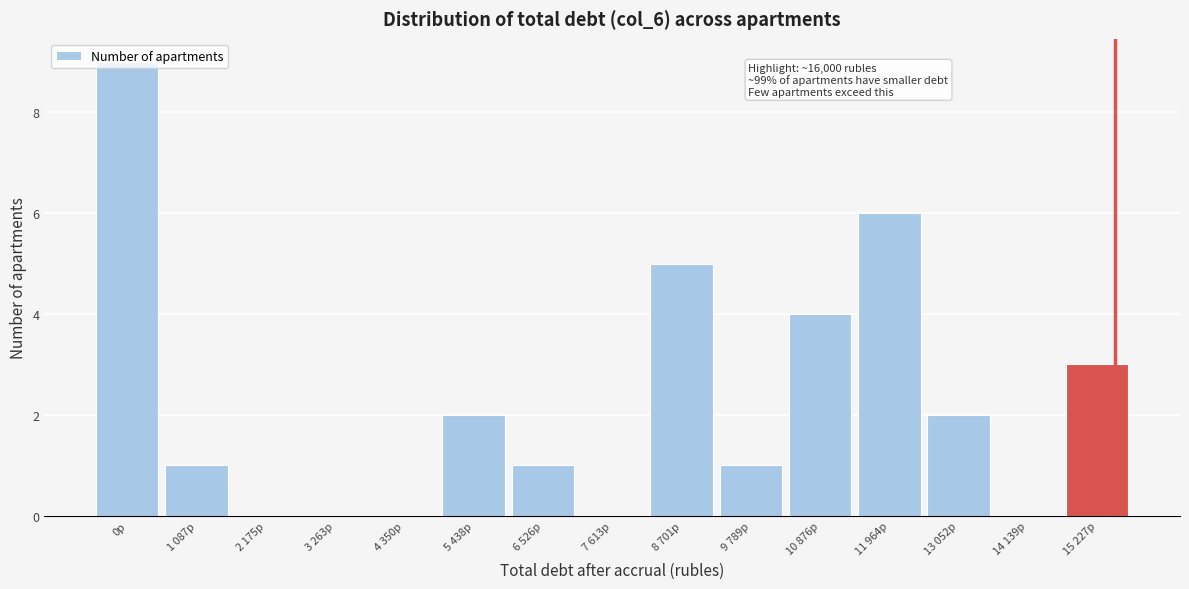

Which label corresponds to the largest value in the chart?

0р